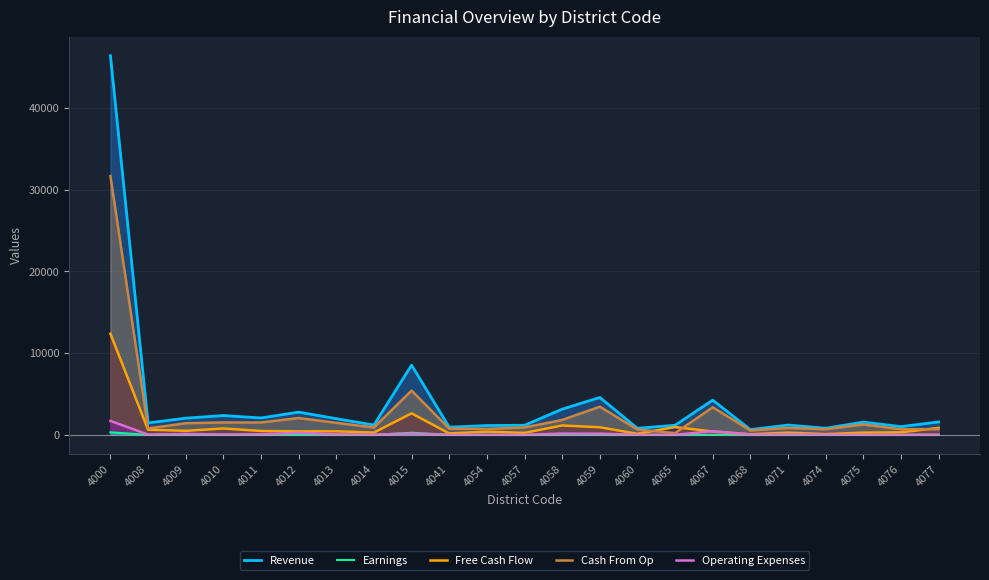

Which series has the largest total across all categories?

Revenue